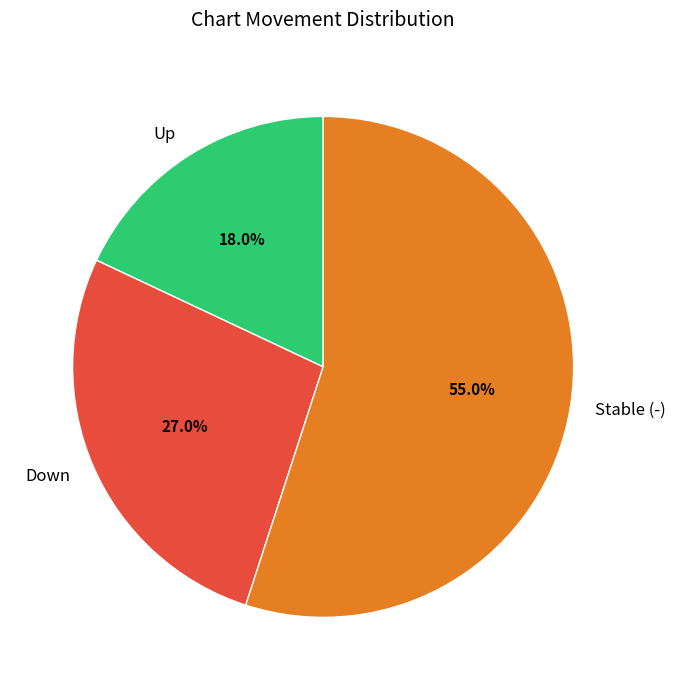

Does any single category account for the majority?

Yes